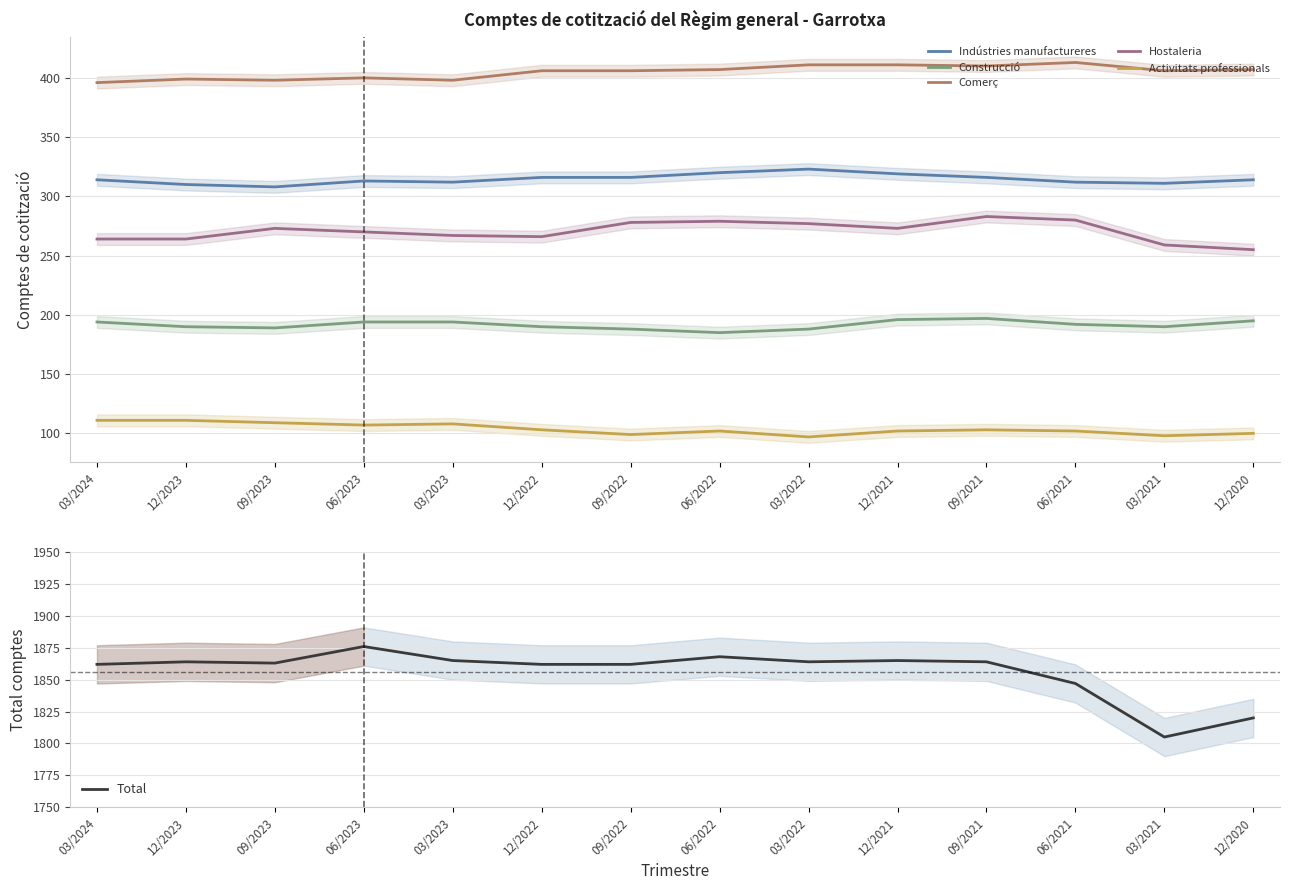

True or false: Indústries manufactureres and Activitats professionals cross at least once.

False